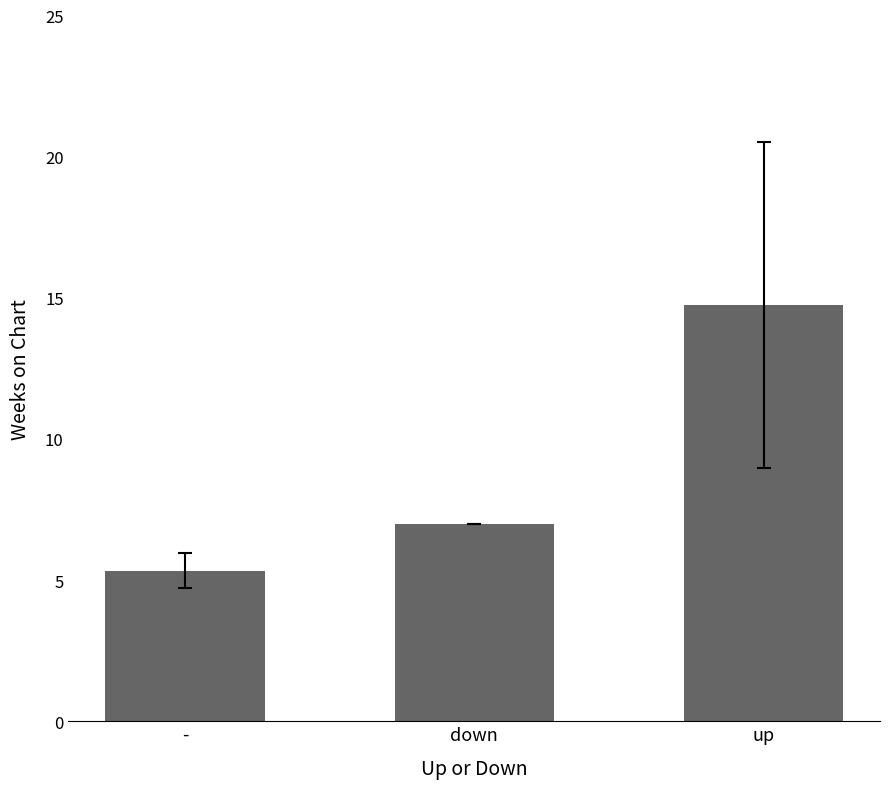

The chart shows a value of 7.0 at down. True or false?

True